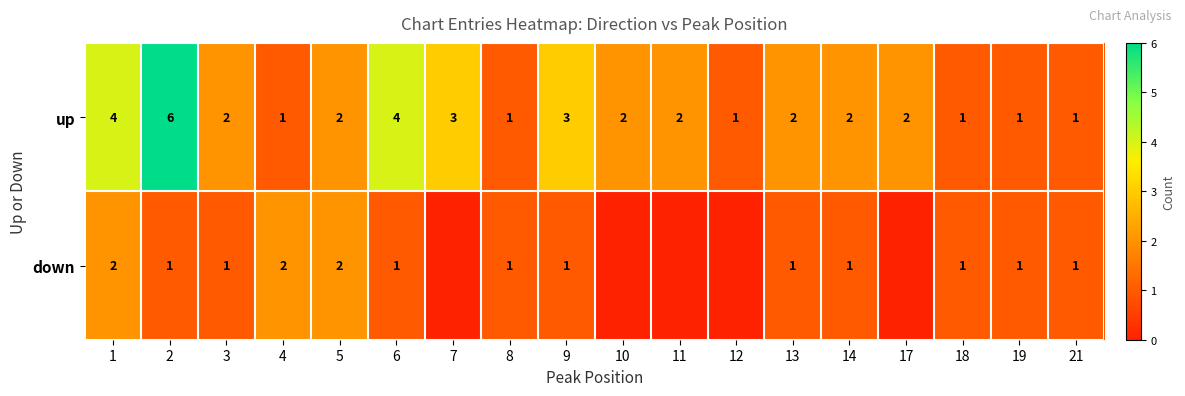

What is the approximate value of up at 14?

2